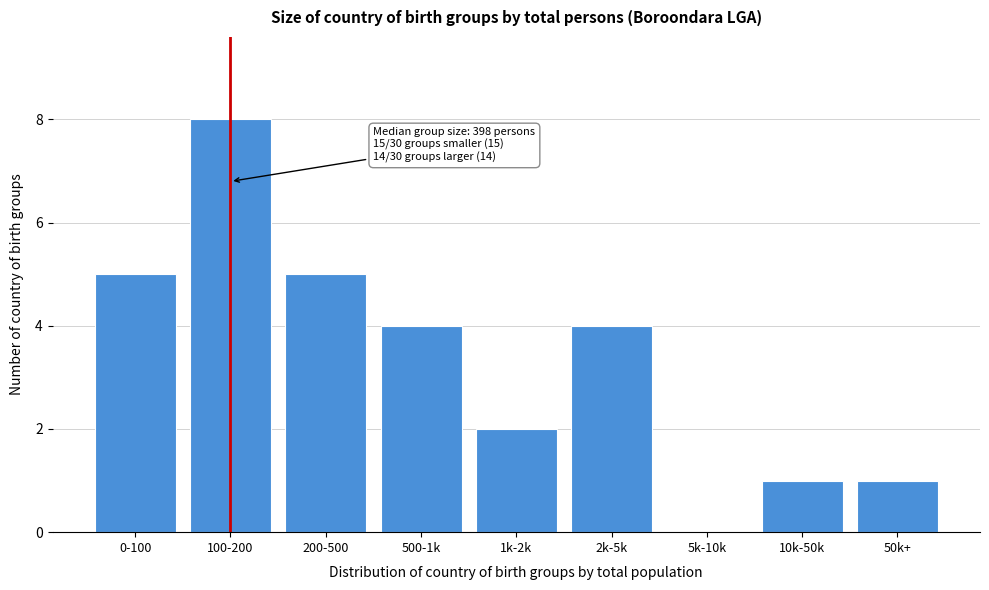

Reading left to right, what are all the values shown in this chart?

0-100=5	100-200=8	200-500=5	500-1k=4	1k-2k=2	2k-5k=4	5k-10k=0	10k-50k=1	50k+=1